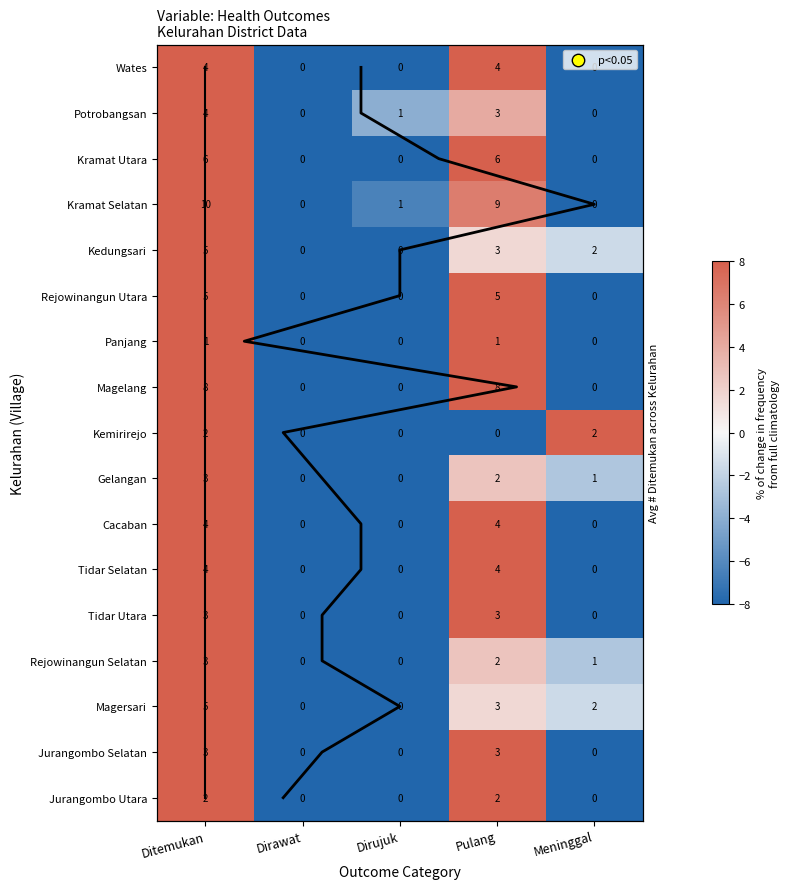

Between Dirujuk and Pulang, which is larger?

Pulang